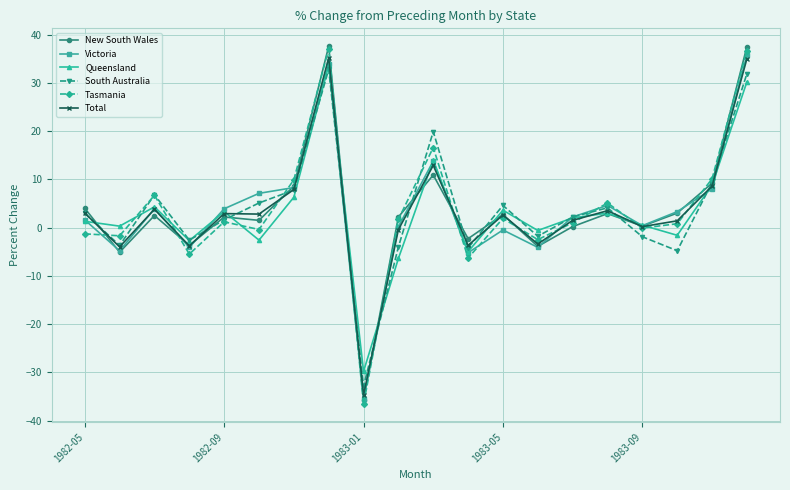

What is the minimum value for Queensland?

-29.8